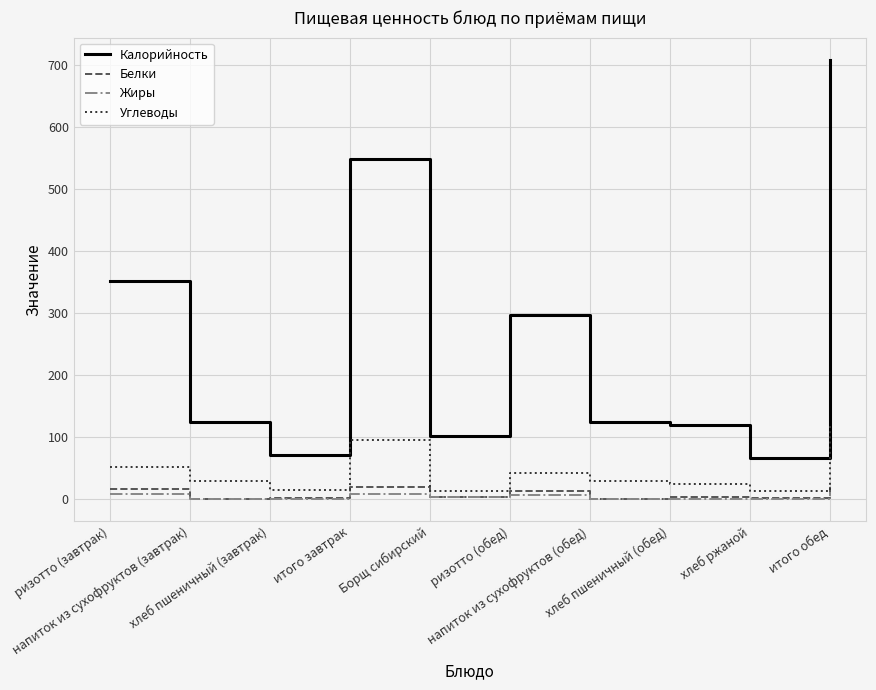

What is the approximate value of Белки at хлеб пшеничный (завтрак)?

2.4